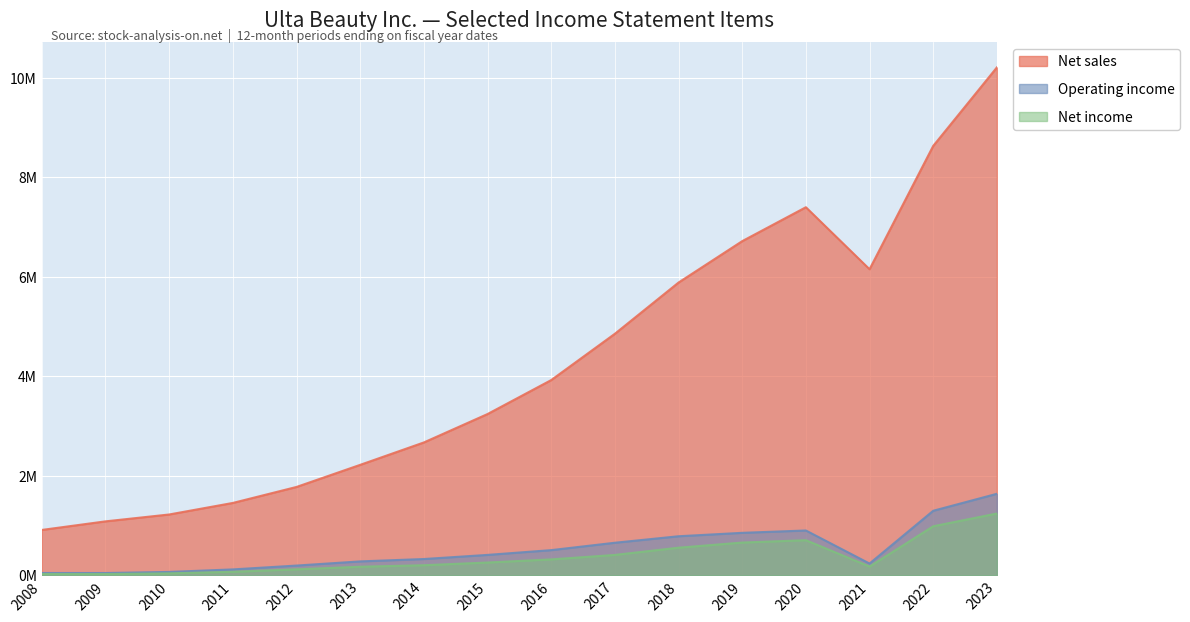

What is the greatest value displayed?

10208580